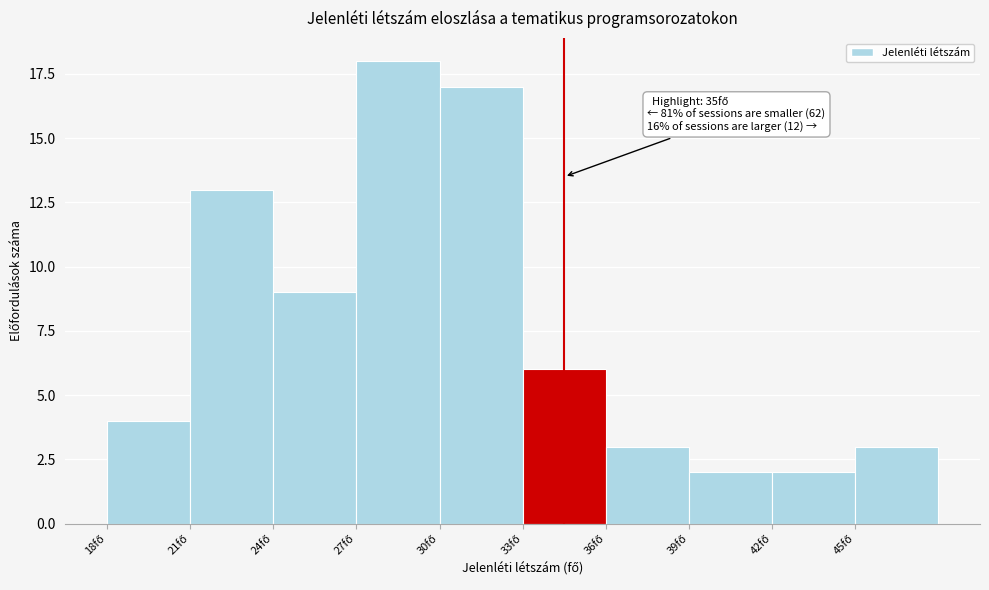

Reading left to right, extract all data points from this chart.

4	13	9	18	17	6	3	2	2	3